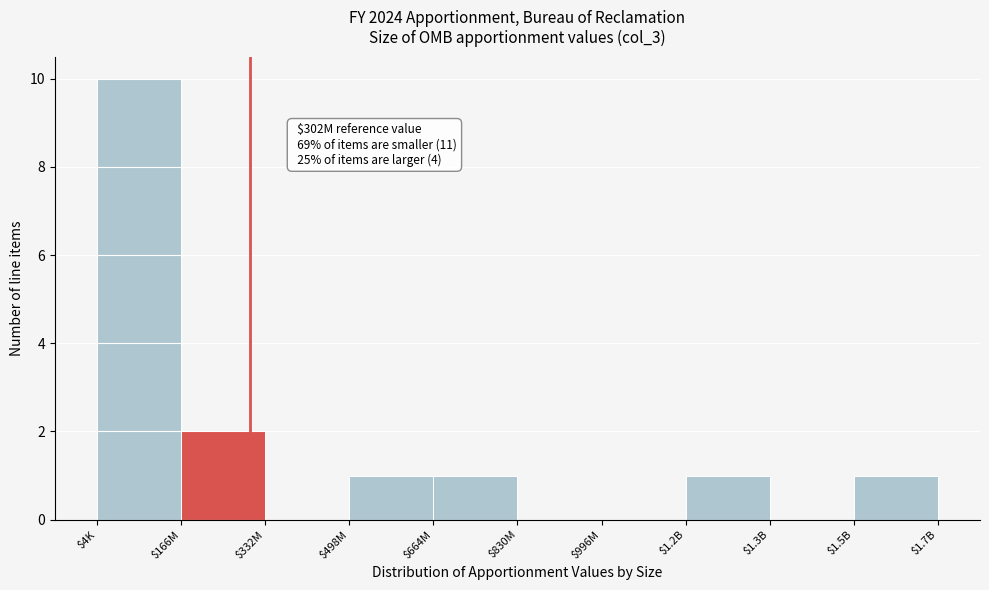

What is the sum of all values?

16